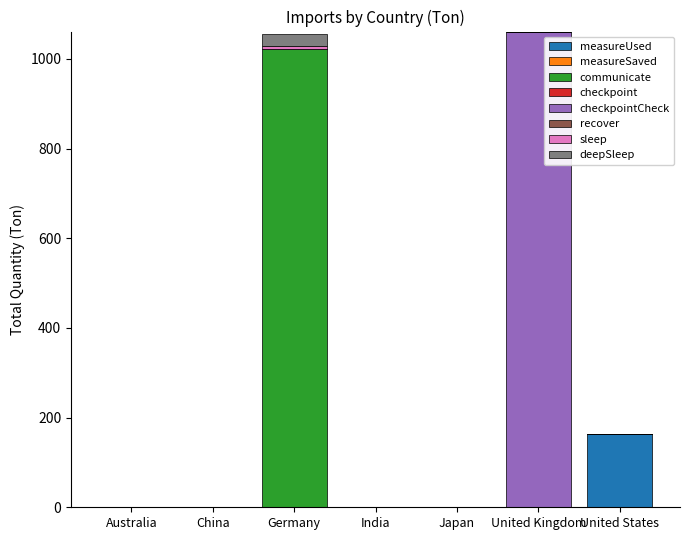

How many data points in measureUsed are above 0?

1